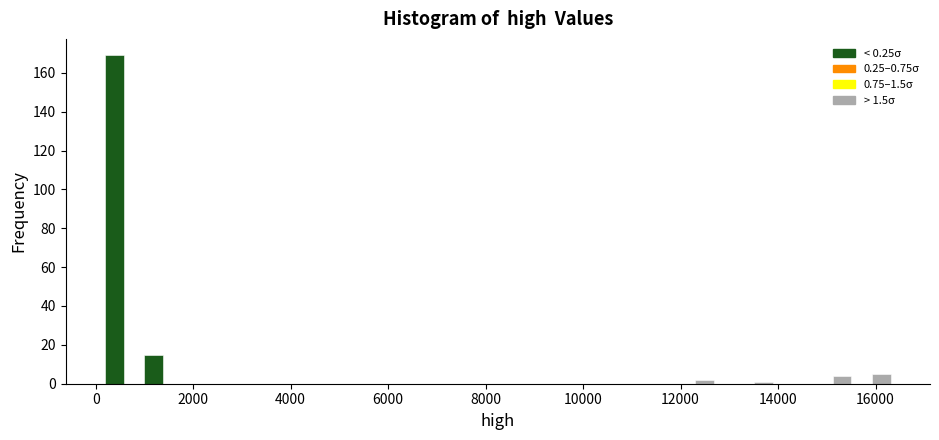

Read against the x-axis, roughly where is the centre of the tallest bar?

400